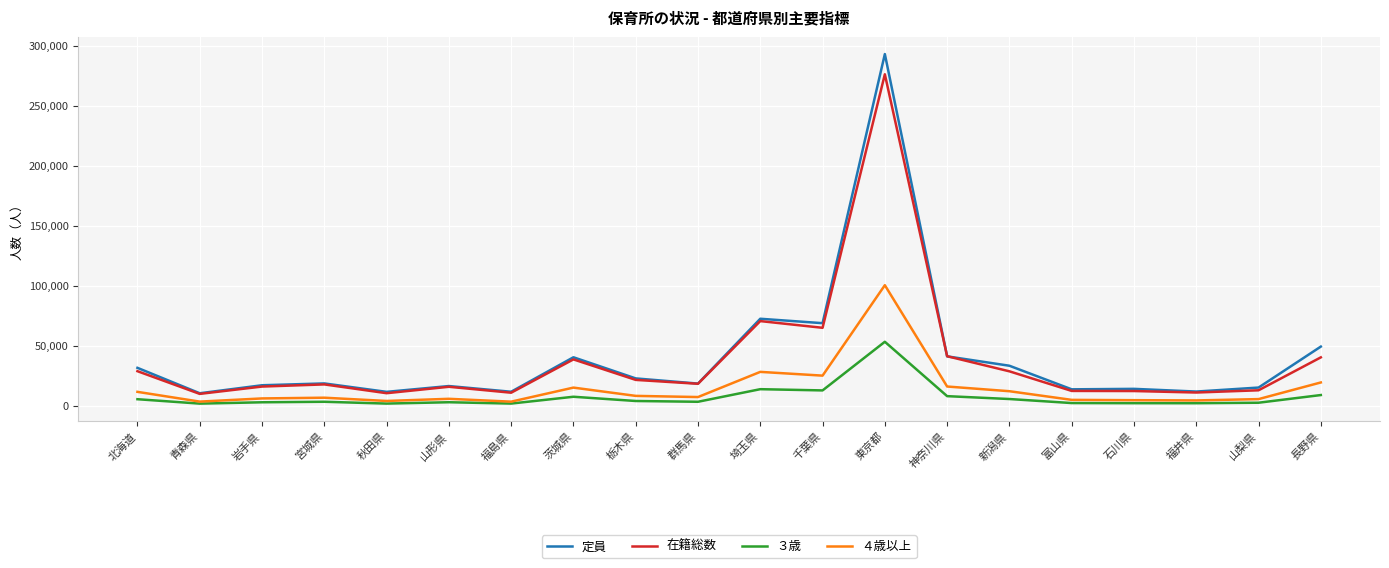

How many lines are shown in the chart?

4